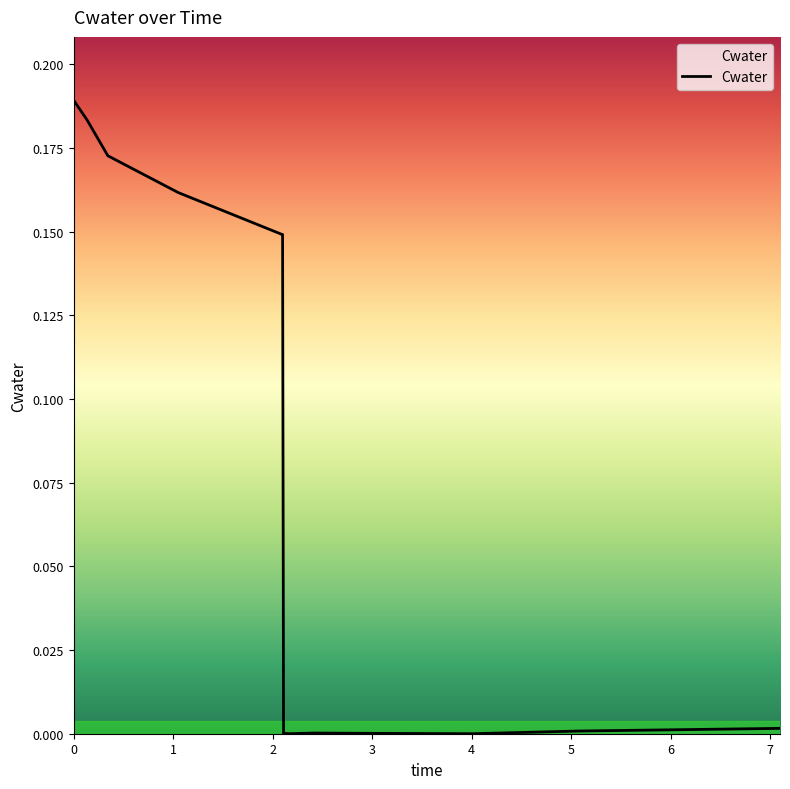

Reading right to left, what are all the values shown in this chart?

0.0	0.0	0.0	0.0	0.0	0.0	0.0	0.0	0.0	0.1	0.1	0.2	0.2	0.2	0.2